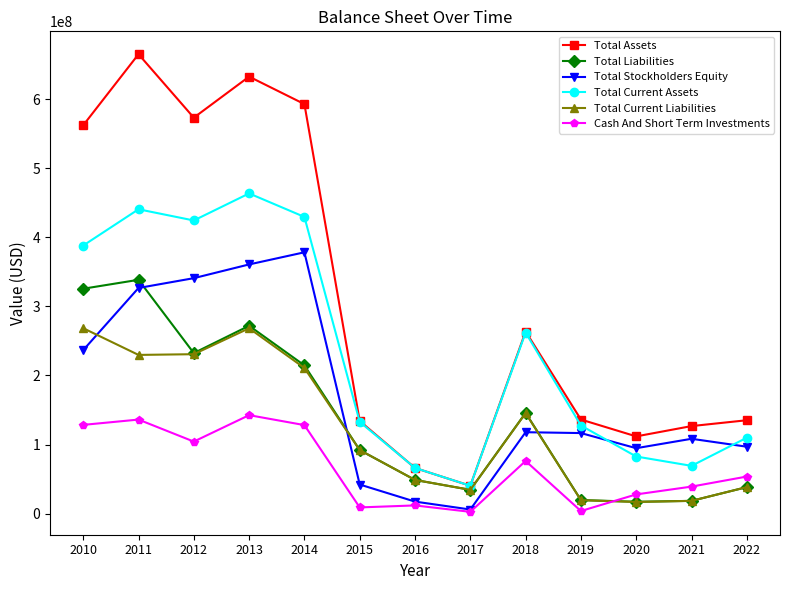

In Total Liabilities, how many points are higher than both neighbors (excluding endpoints)?

3